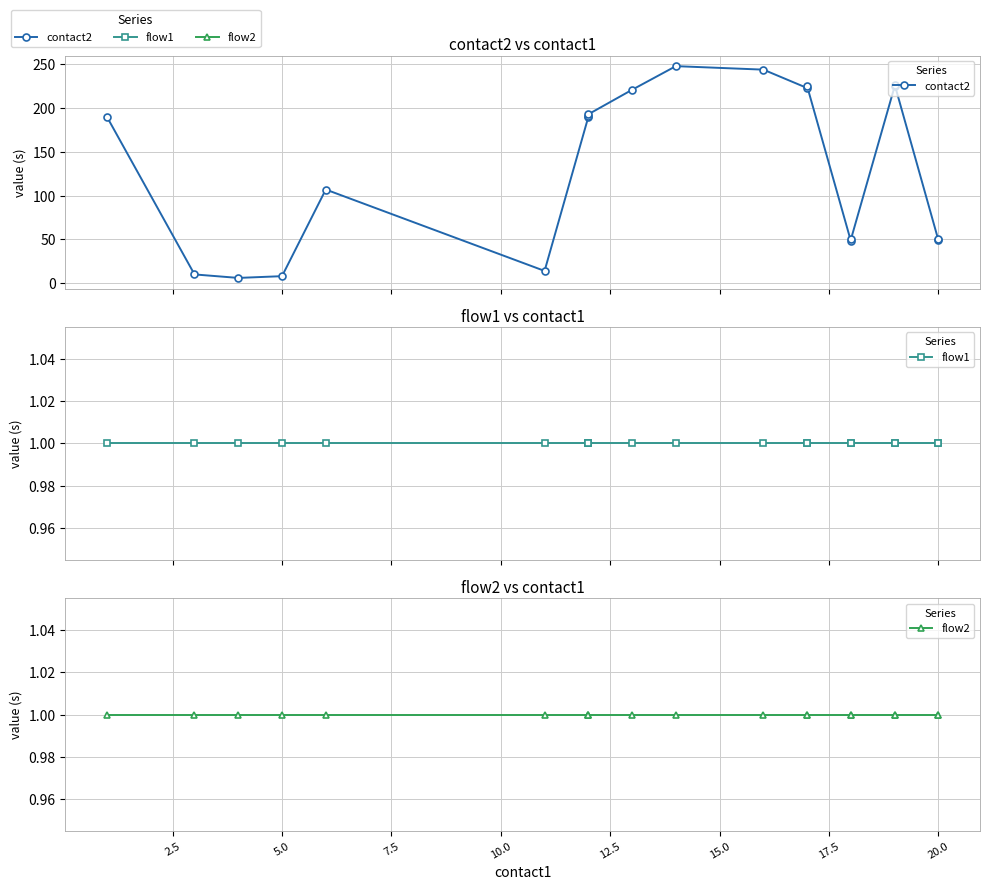

True or false: flow2 has more than 2 points higher than both neighbors.

False